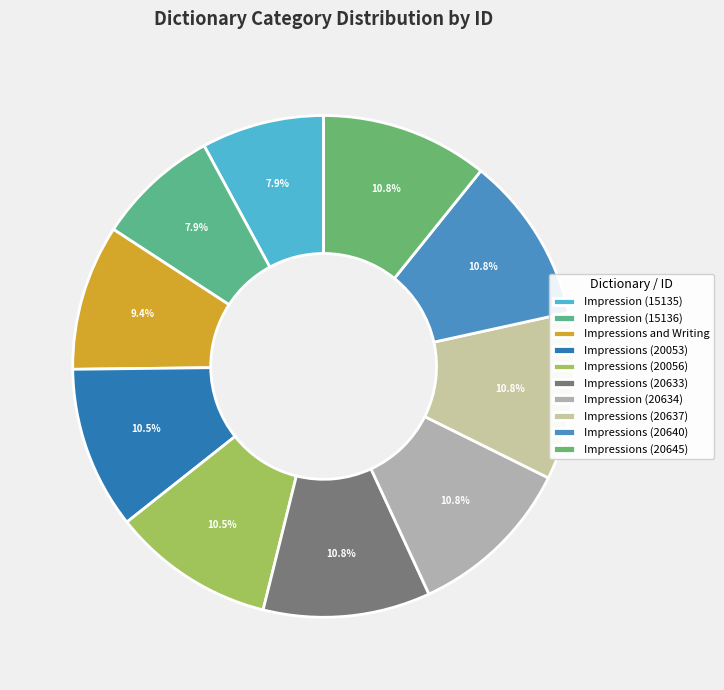

Rank the categories by value from lowest to highest.

Impression (15135), Impression (15136), Impressions and Writing, Impressions (20053), Impressions (20056), Impressions (20633), Impression (20634), Impressions (20637), Impressions (20640), Impressions (20645)